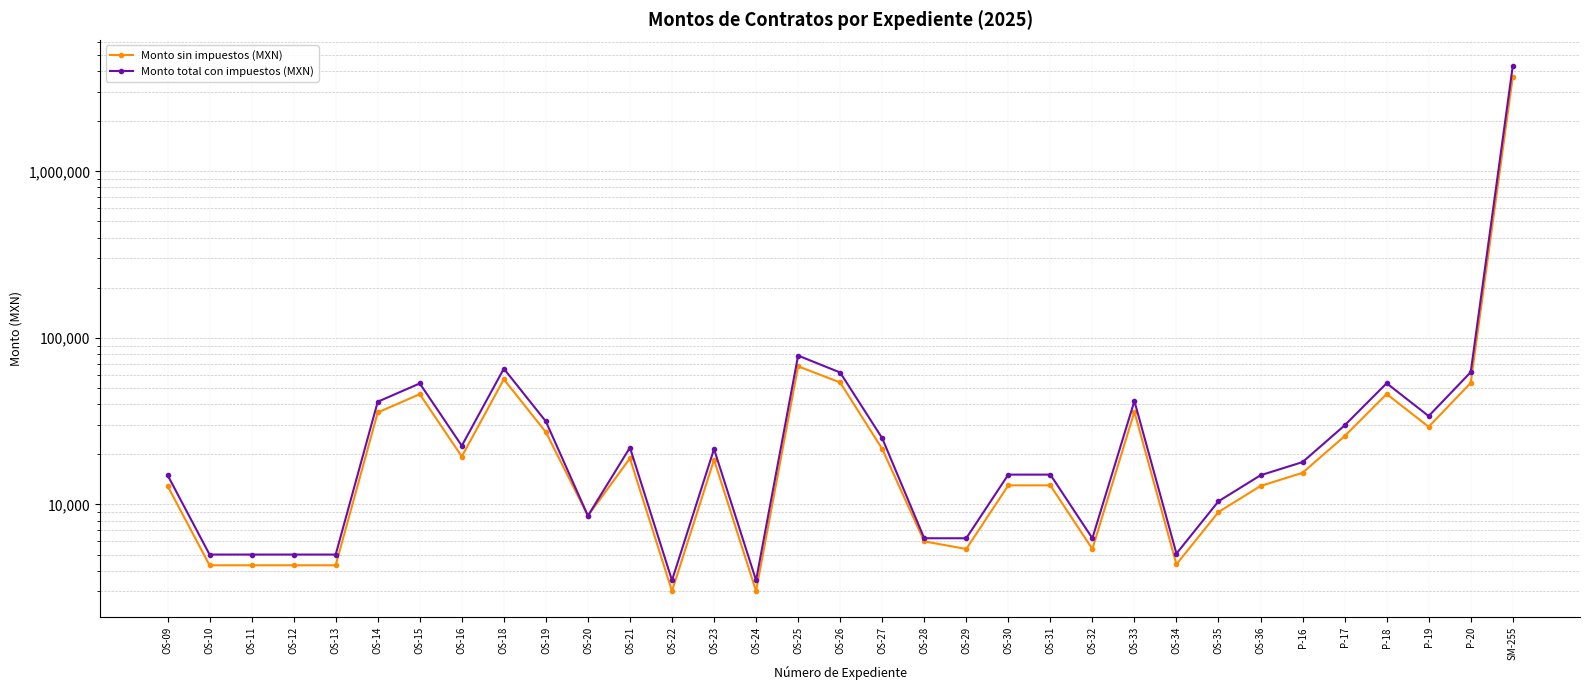

List the labels in order of Monto sin impuestos (MXN) value, largest first.

SM-255, OS-25, OS-18, OS-26, P-20, P-18, OS-15, OS-33, OS-14, P-19, OS-19, P-17, OS-27, OS-16, OS-21, OS-23, P-16, OS-30, OS-31, OS-09, OS-36, OS-35, OS-20, OS-28, OS-29, OS-32, OS-34, OS-10, OS-11, OS-12, OS-13, OS-22, OS-24